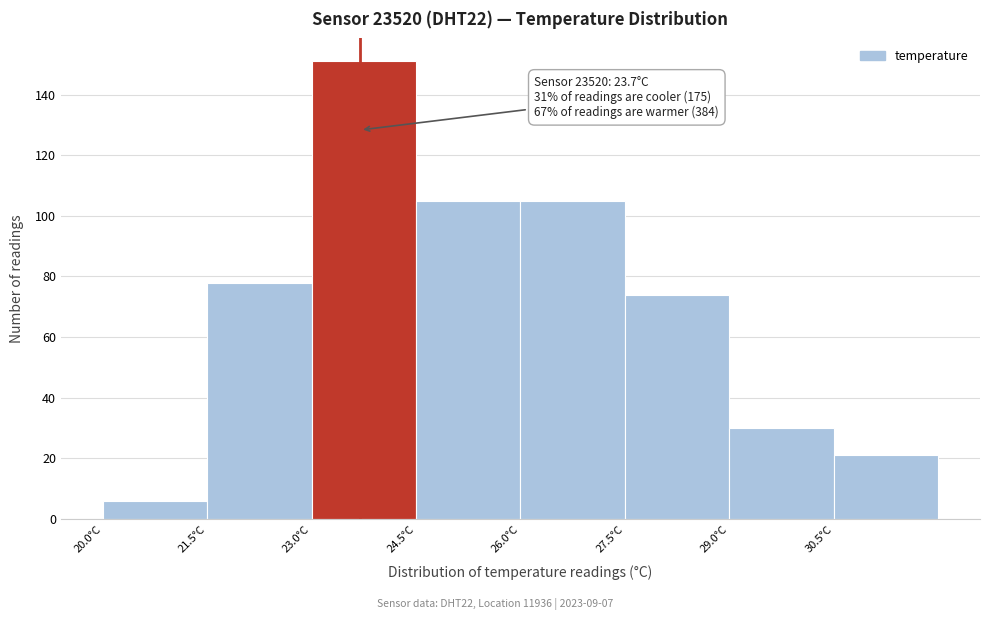

Over which range of the x-axis is the bar tallest?

23.0 to 24.5